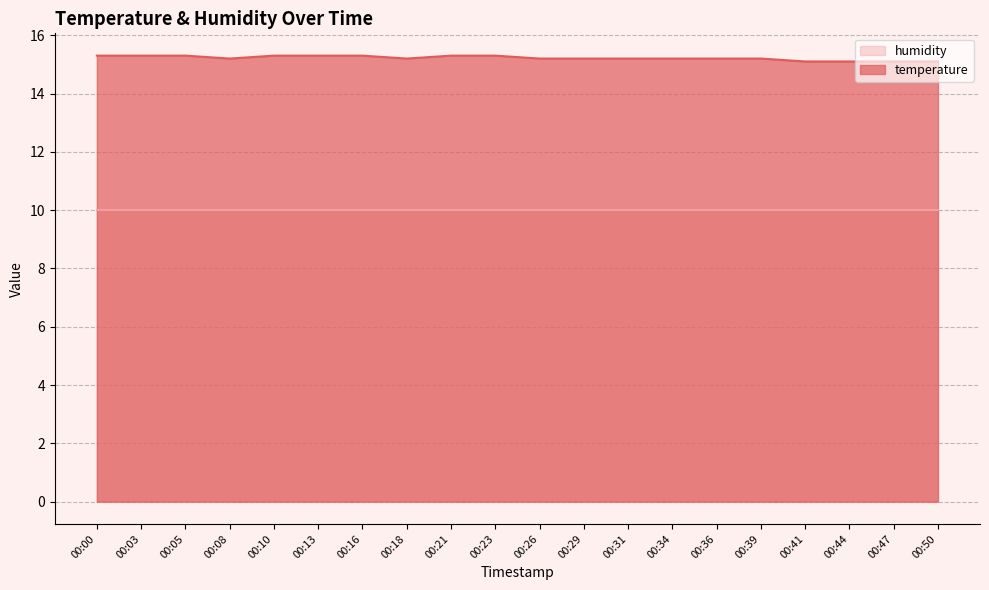

Which label corresponds to the largest value in the chart?

00:00